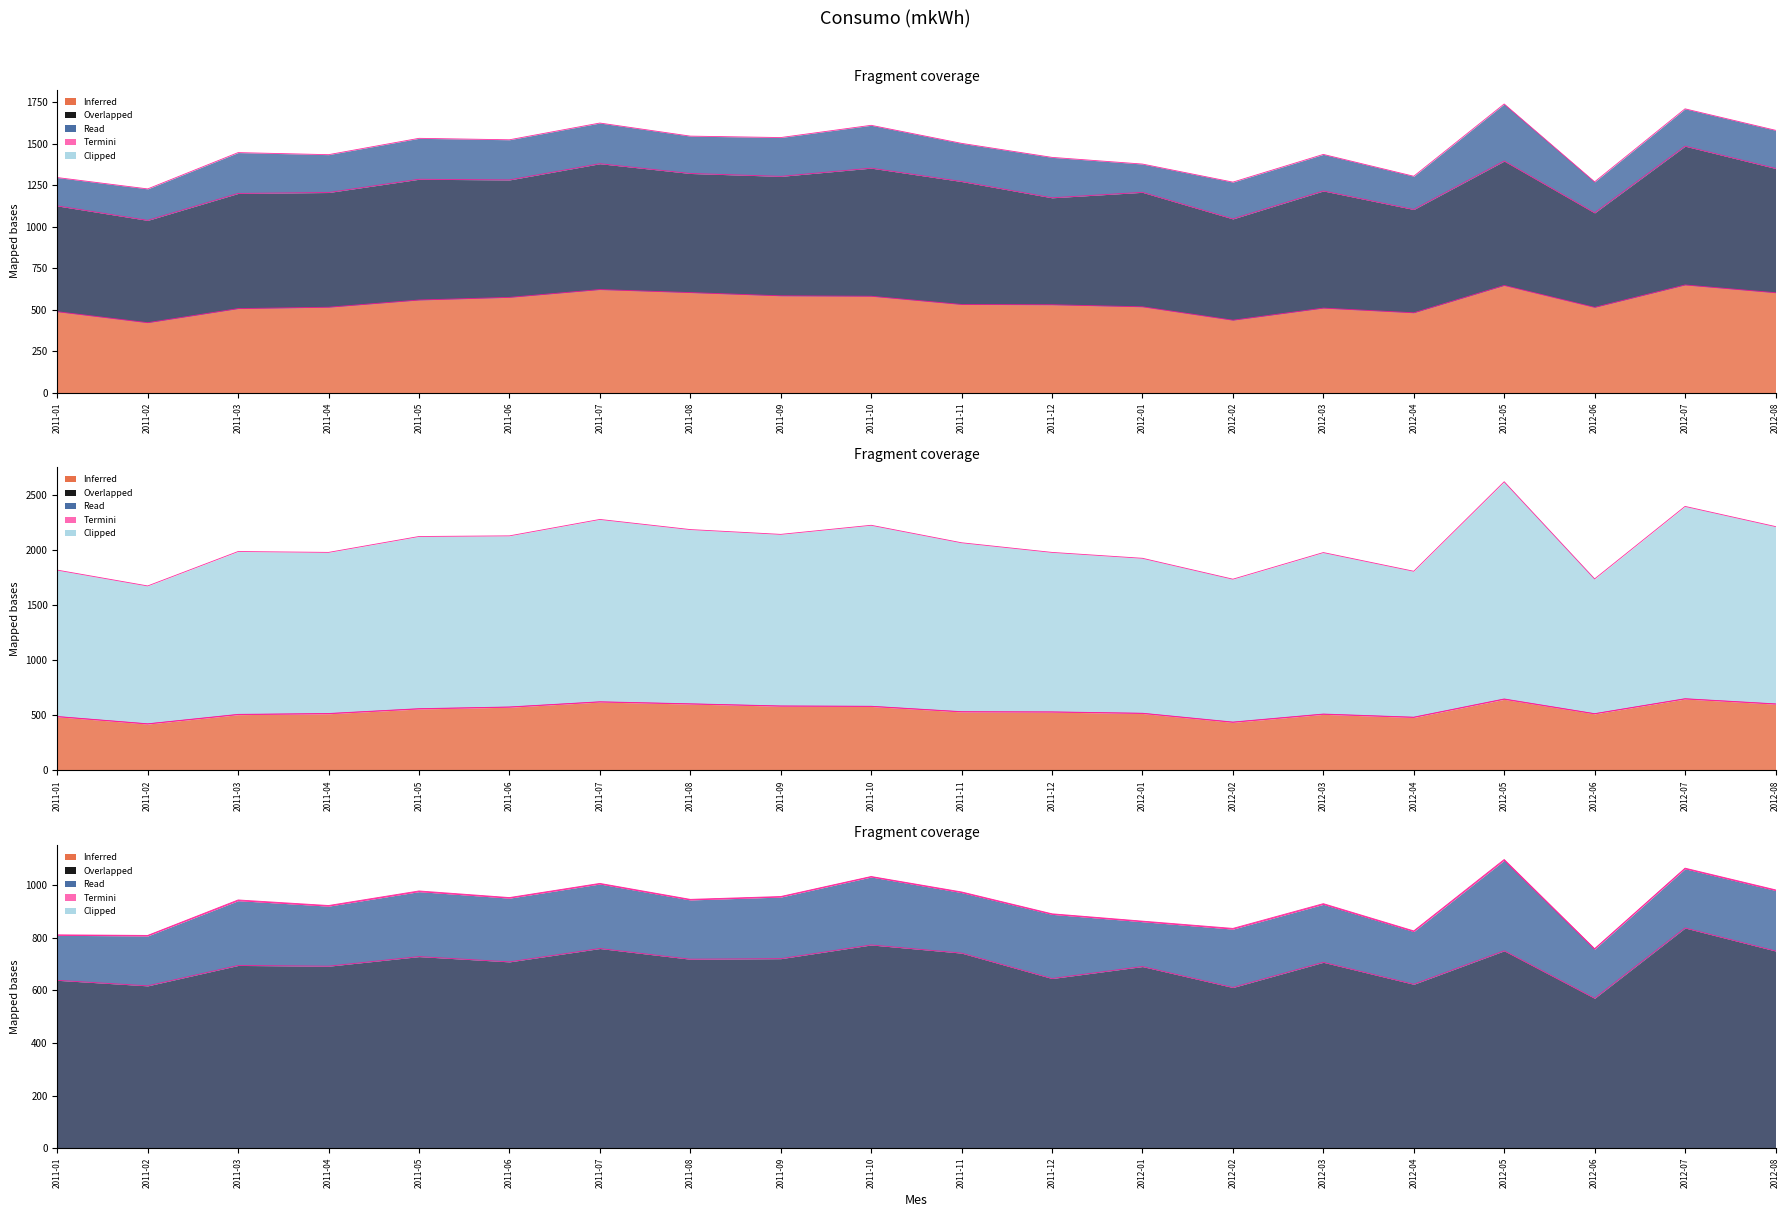

What is the greatest value displayed?

2622.1